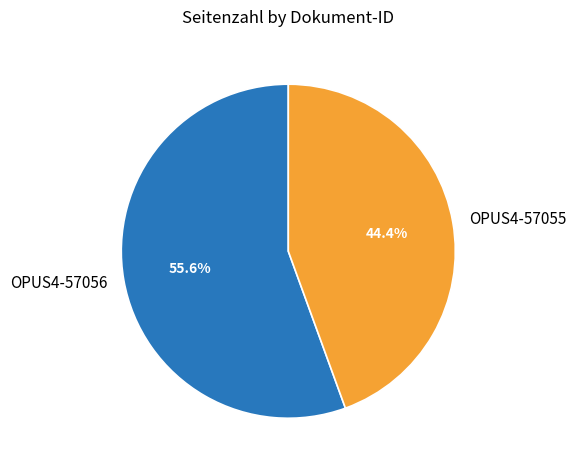

True or false: OPUS4-57056 accounts for 48% of the total.

False